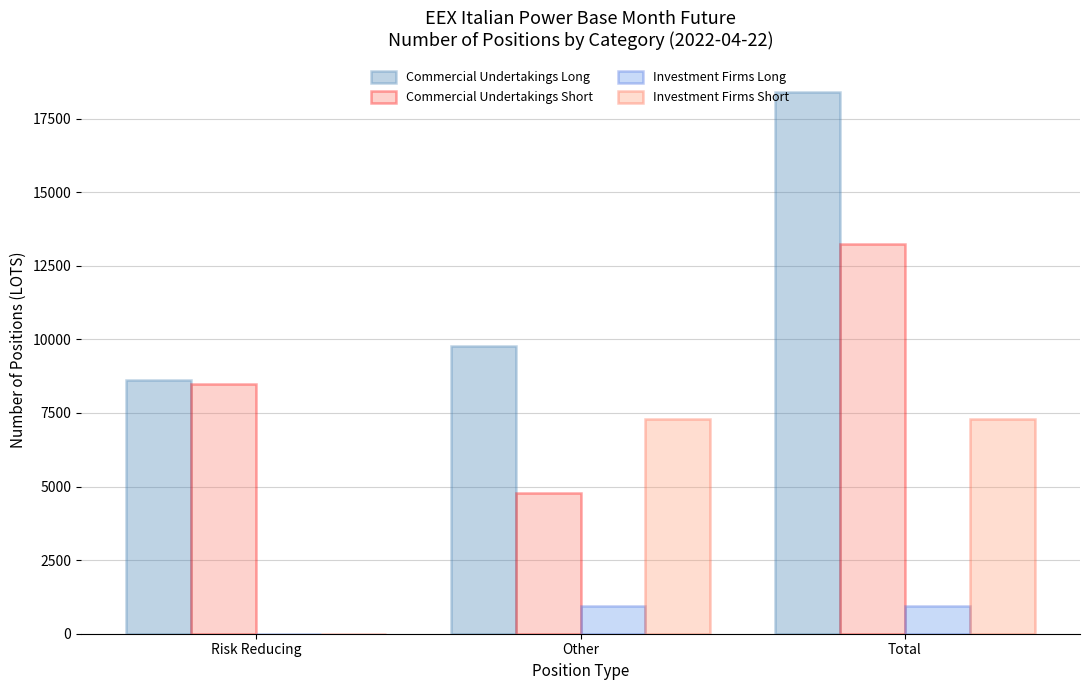

How many groups of bars are there?

3